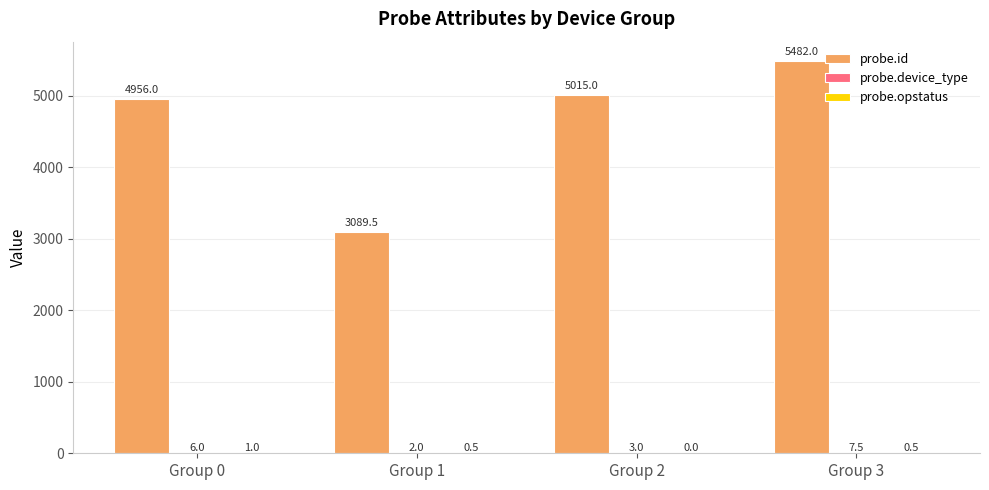

Count the number of data series in this chart.

3